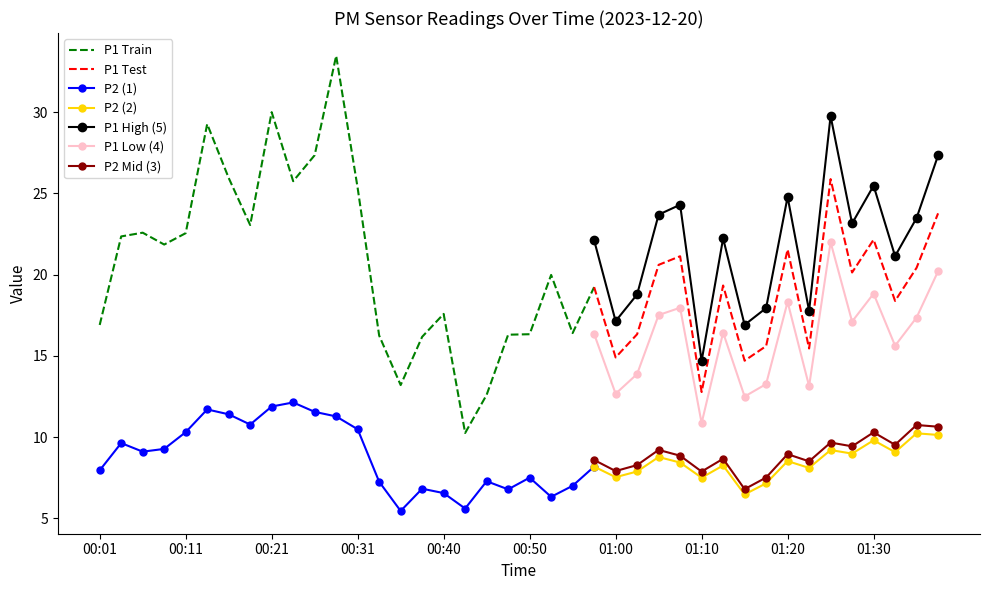

What is the approximate value of P2 at 00:35?

5.5